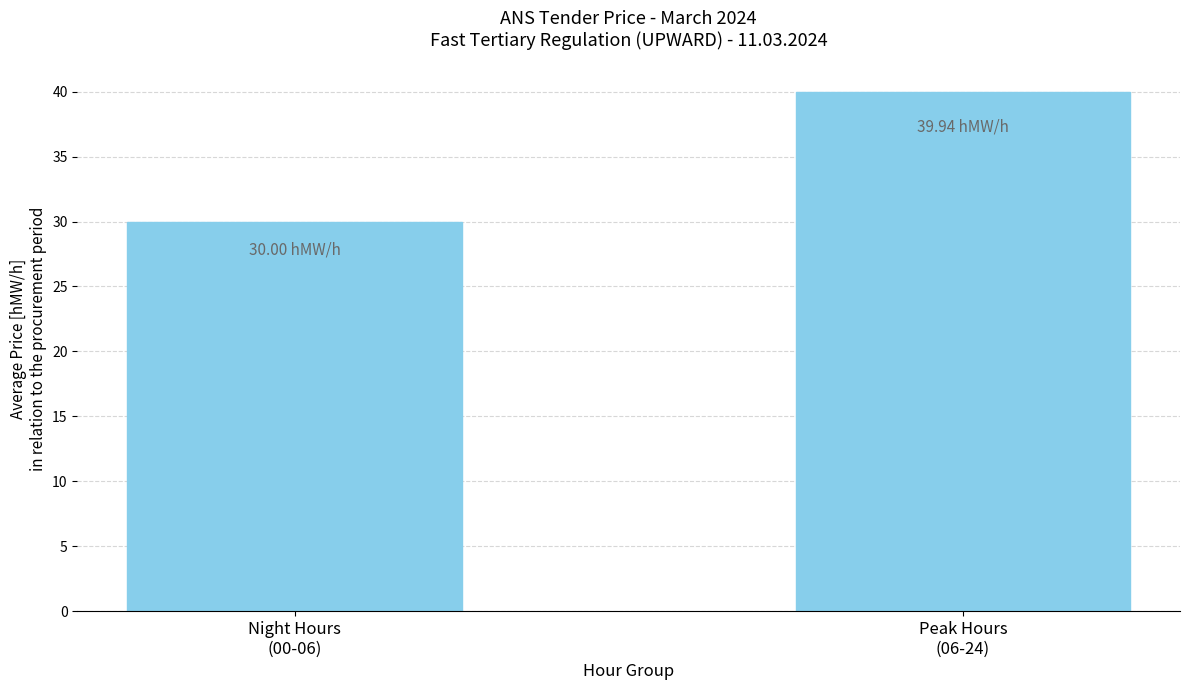

How many values are below 39?

1